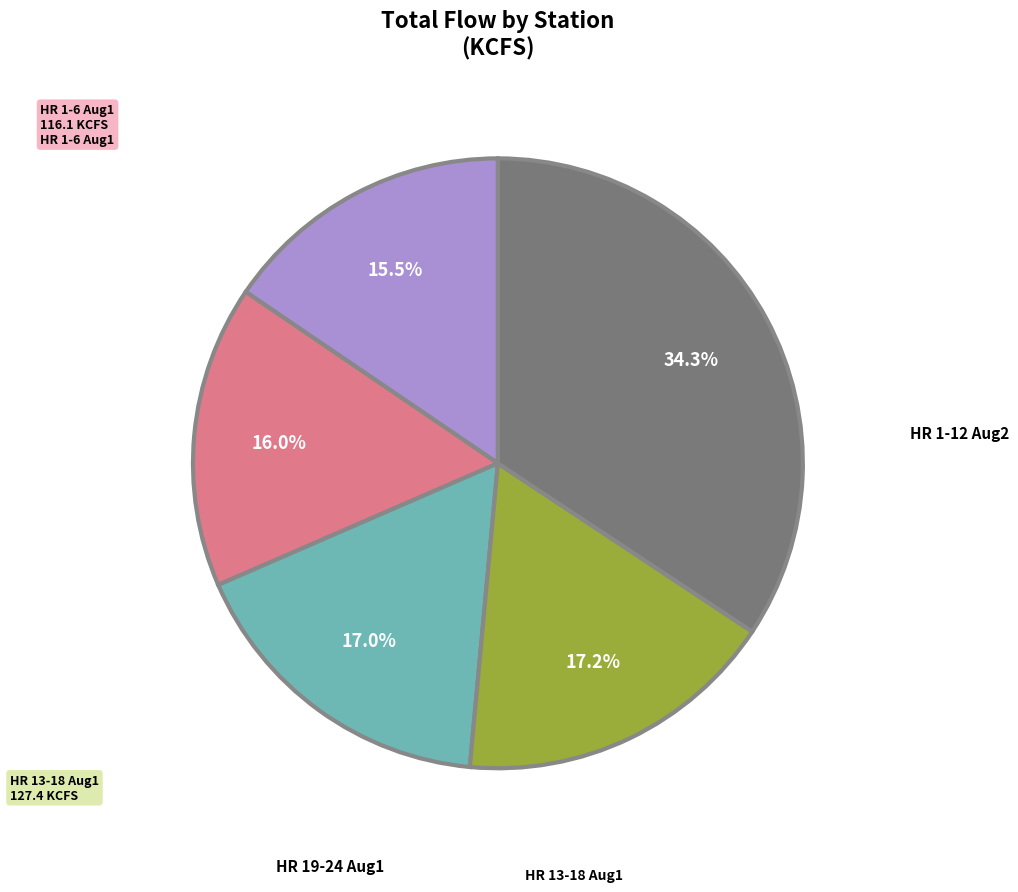

Is there a majority slice in this chart?

No